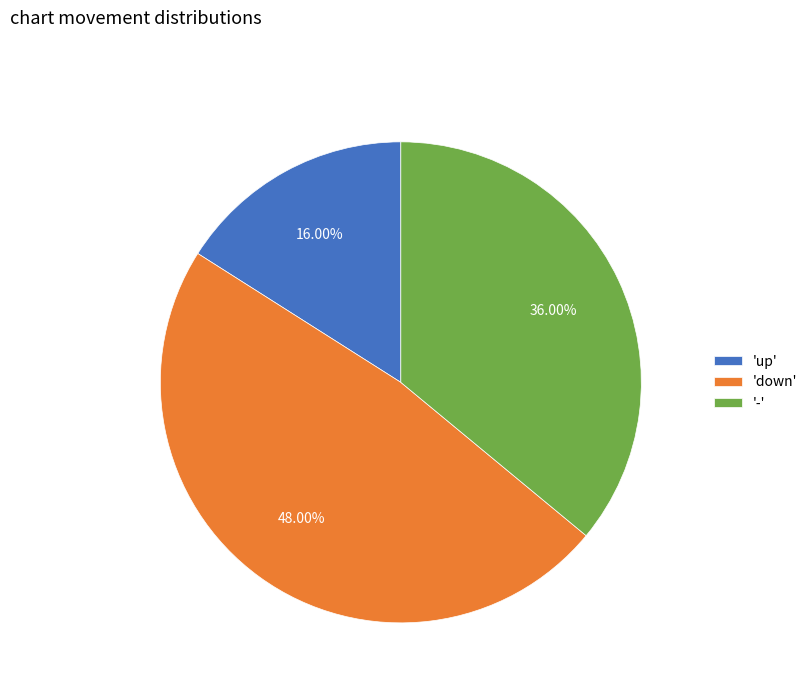

Which slice is the smallest?

'up'